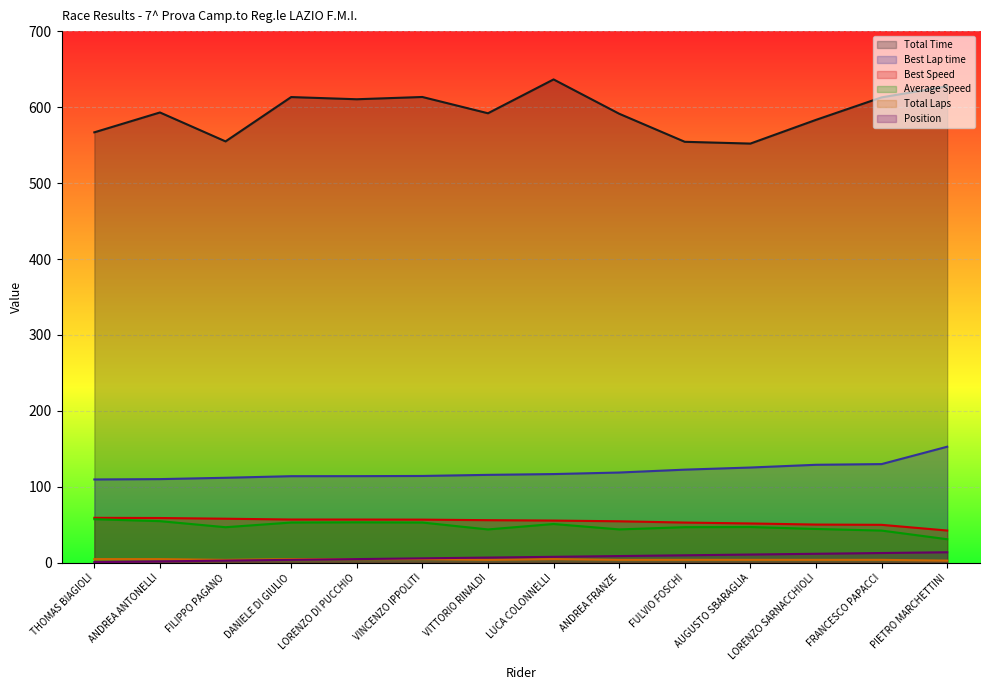

The Best Speed series shows 96.6 at VITTORIO RINALDI. True or false?

False